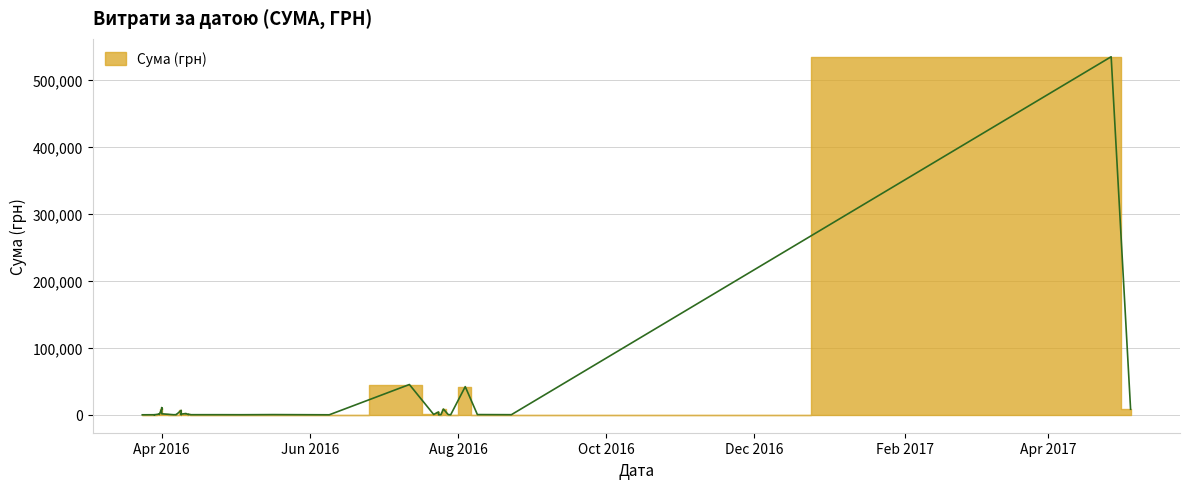

What is the change in value from 13.04.2016 to 12.04.2016?

+195.7